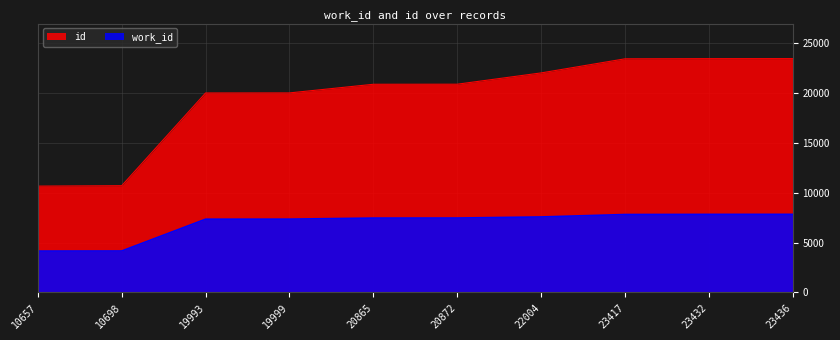

Rank the series by their average value, from lowest to highest.

work_id, id